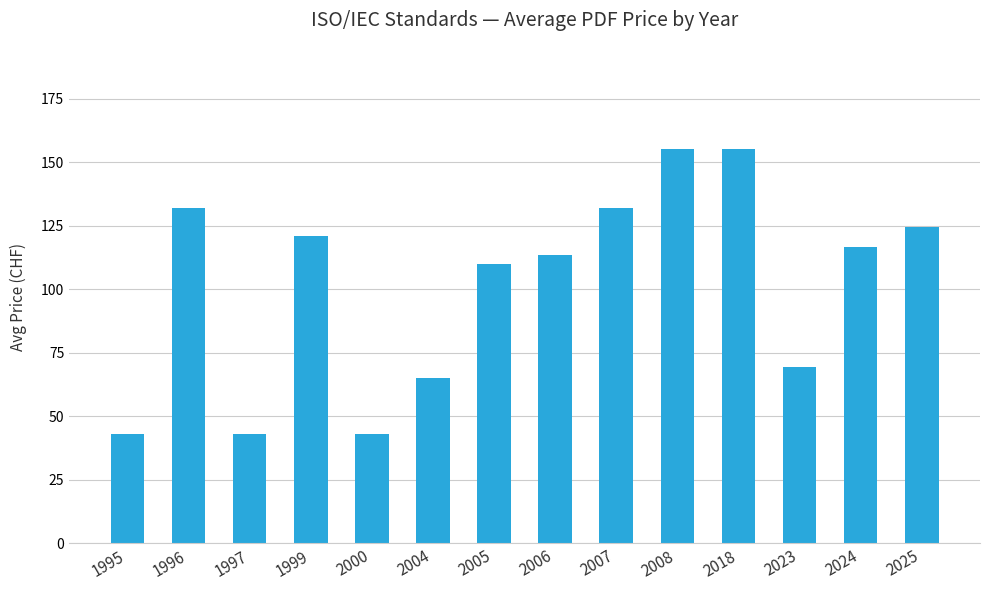

The chart shows a value of 132.0 at 2007. True or false?

True